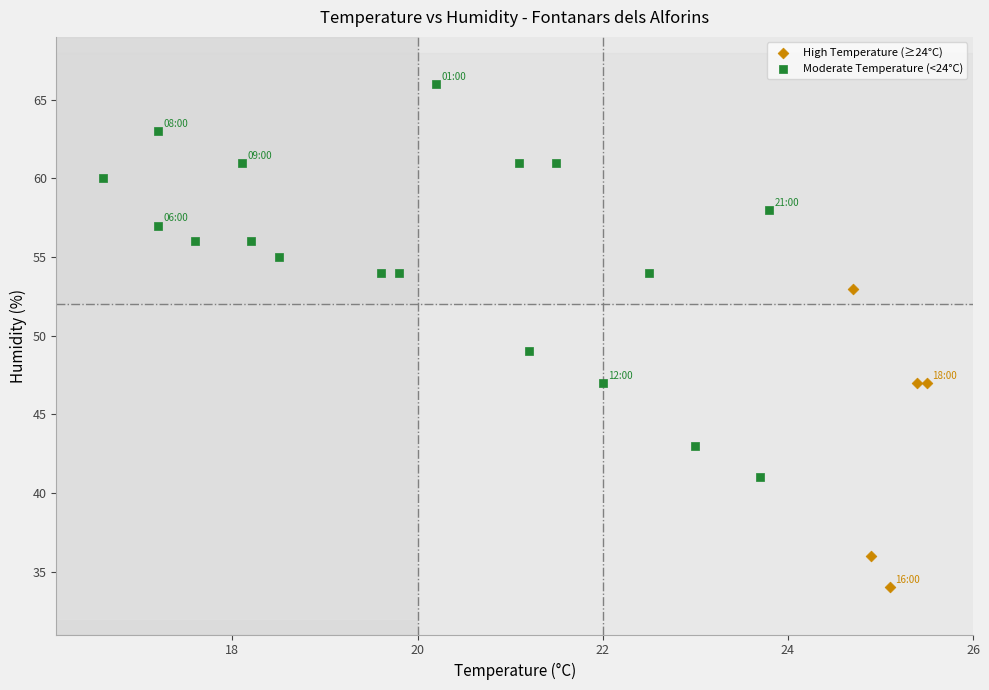

Which series contains the highest Y value?

Moderate Temperature (<24°C)